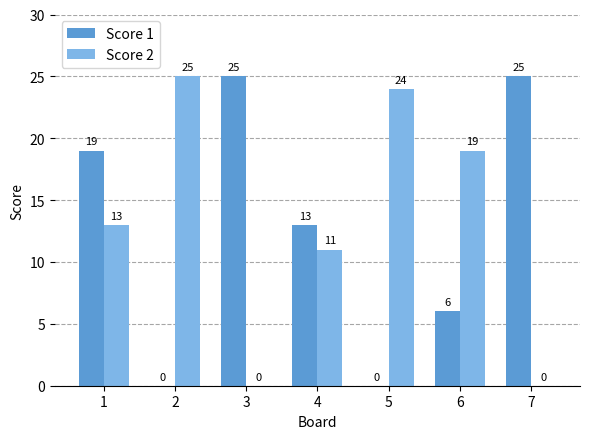

True or false: Score 2 has a value of 36 at 5.

False